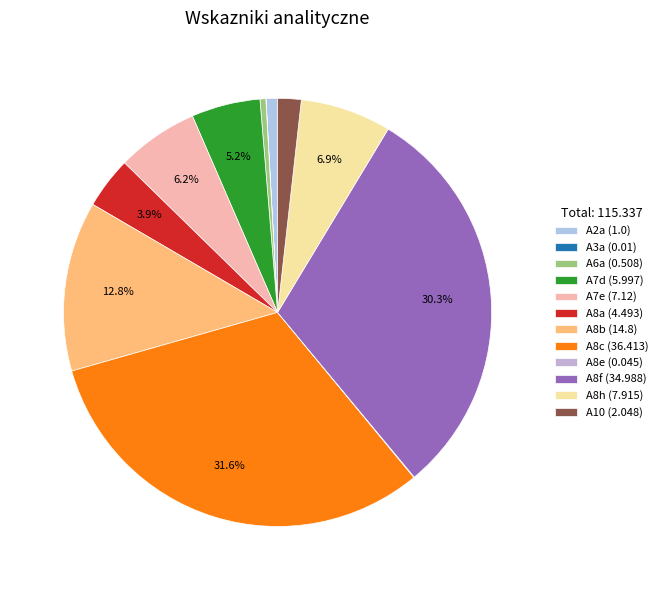

Count the number of slices in the pie.

12